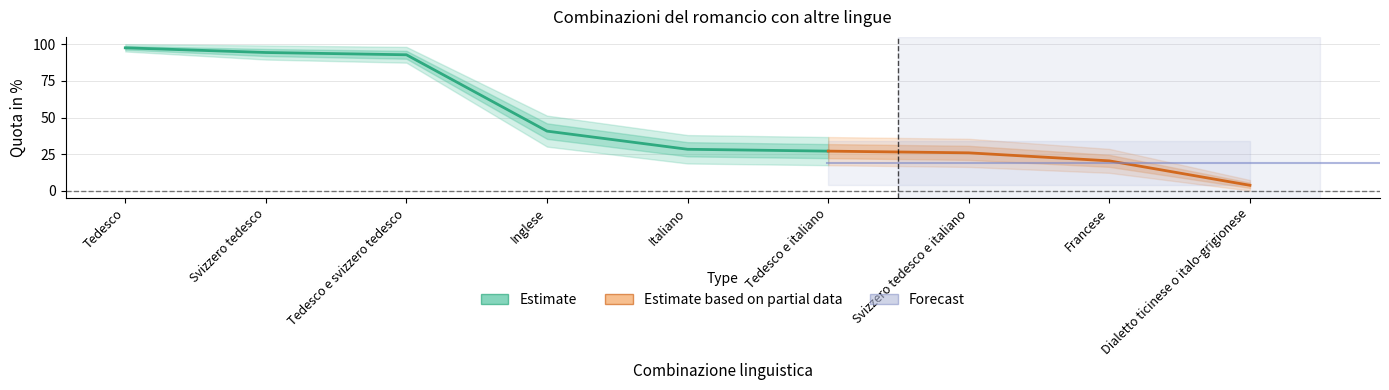

Is it true that the value at Svizzero tedesco is 94.3?

True